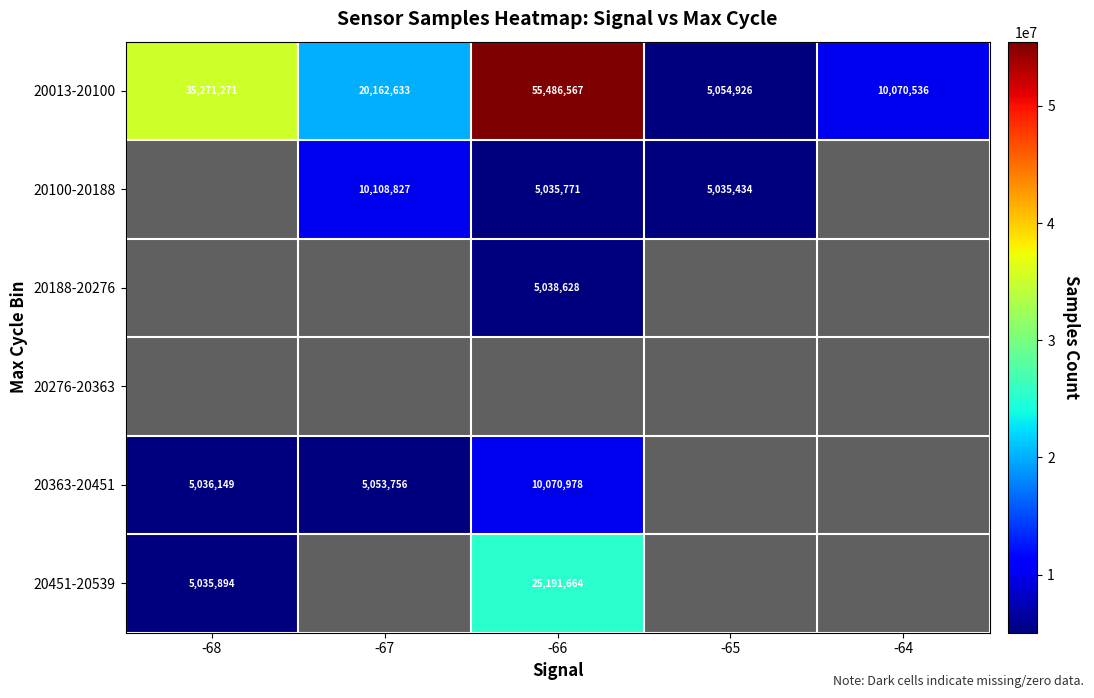

The value of 20100-20188 at -66 is 3049651. True or false?

False